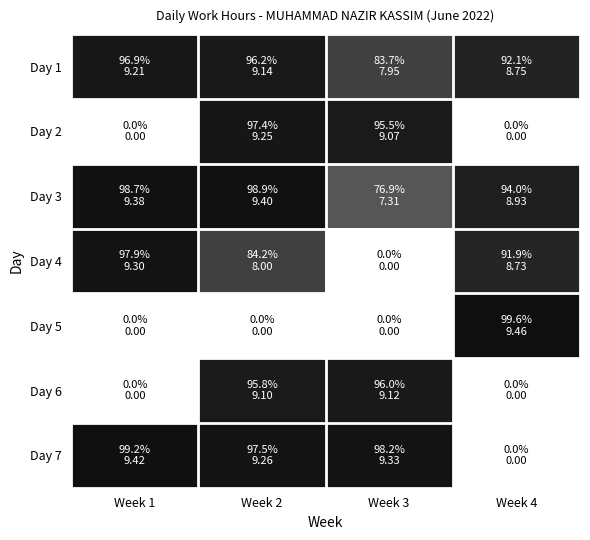

What is the maximum value shown in the chart?

9.5